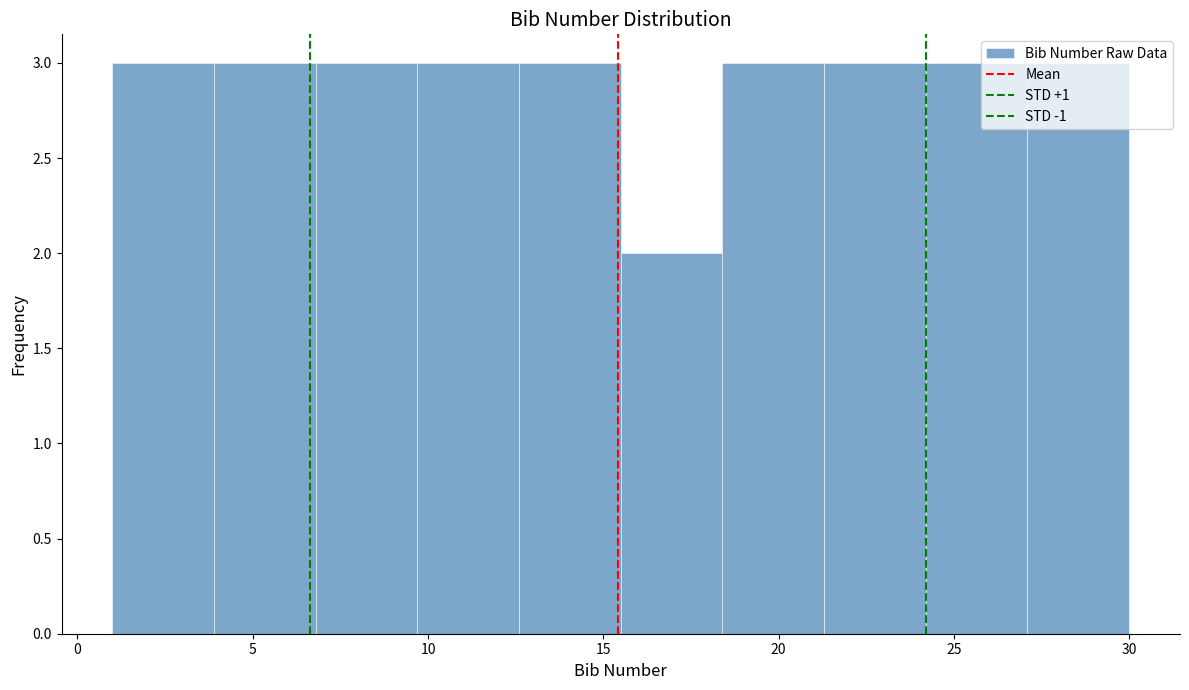

How tall is the bar that spans 9.7 to 12.6 on the x-axis? Neither the bar edges nor the heights are printed on the chart, so give them approximately, as read against the axes.

3